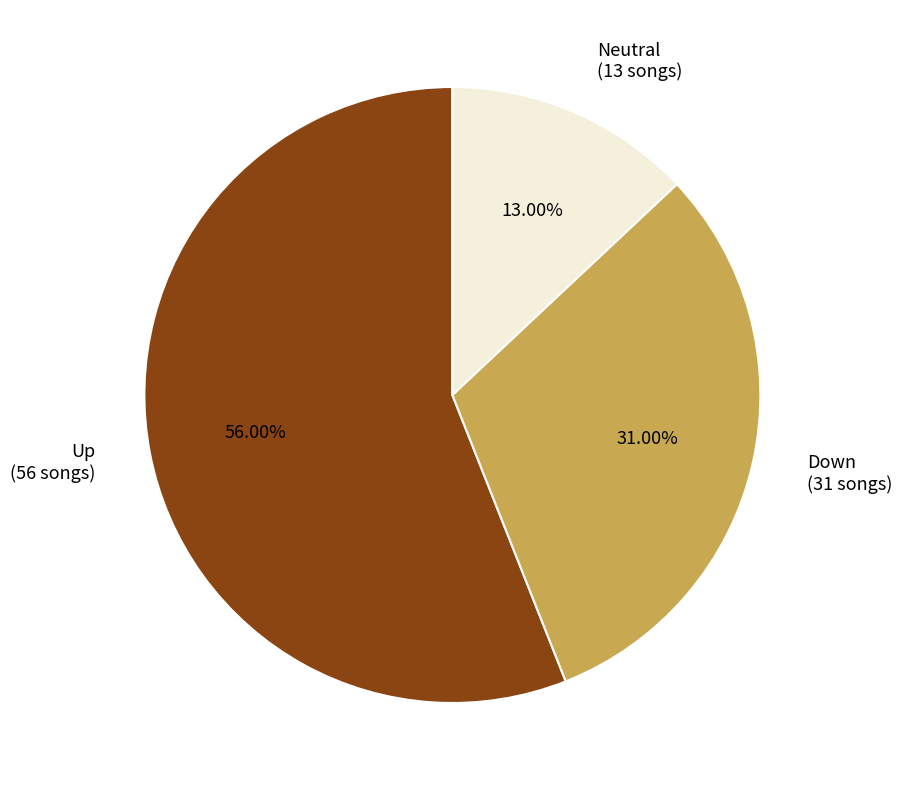

What is the ratio of the value at Down (31 songs) to the value at Neutral (13 songs)?

2.4